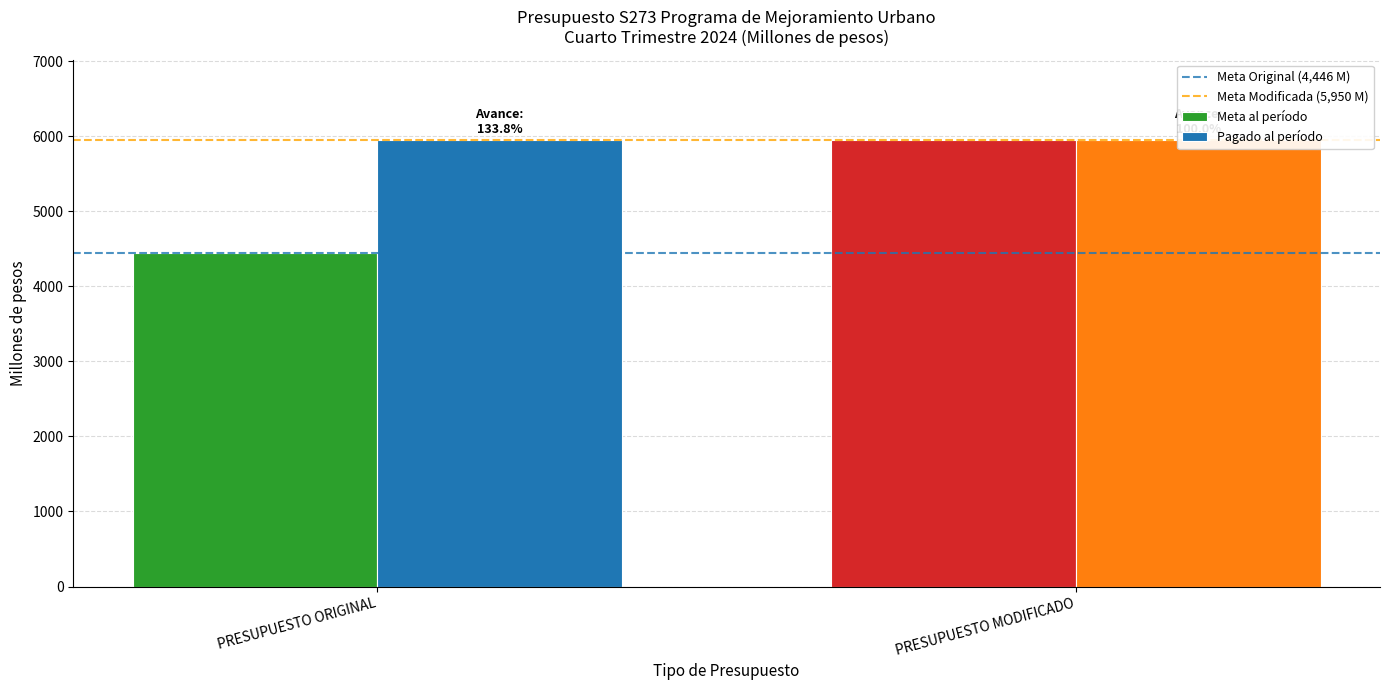

What are all the series names shown in the legend?

Meta Original (4,446 M), Meta Modificada (5,950 M), Meta al período, Pagado al período